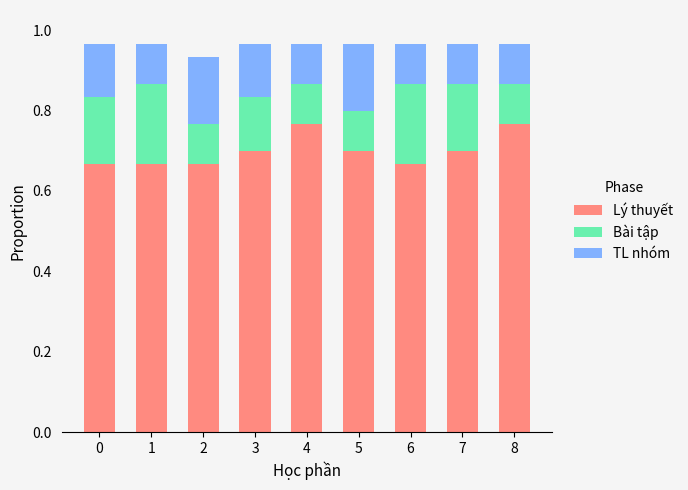

What is the total value across all series at 4?

1.0